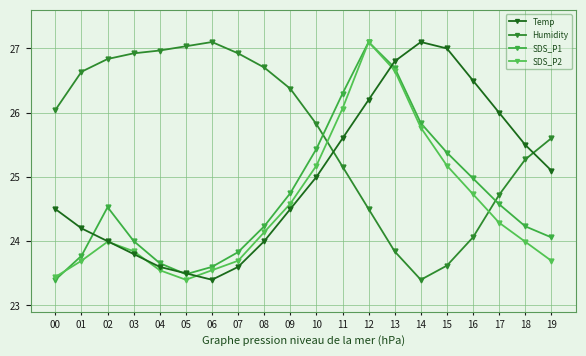

What is the difference between the second highest and minimum values in the SDS_P2 series?

3.3